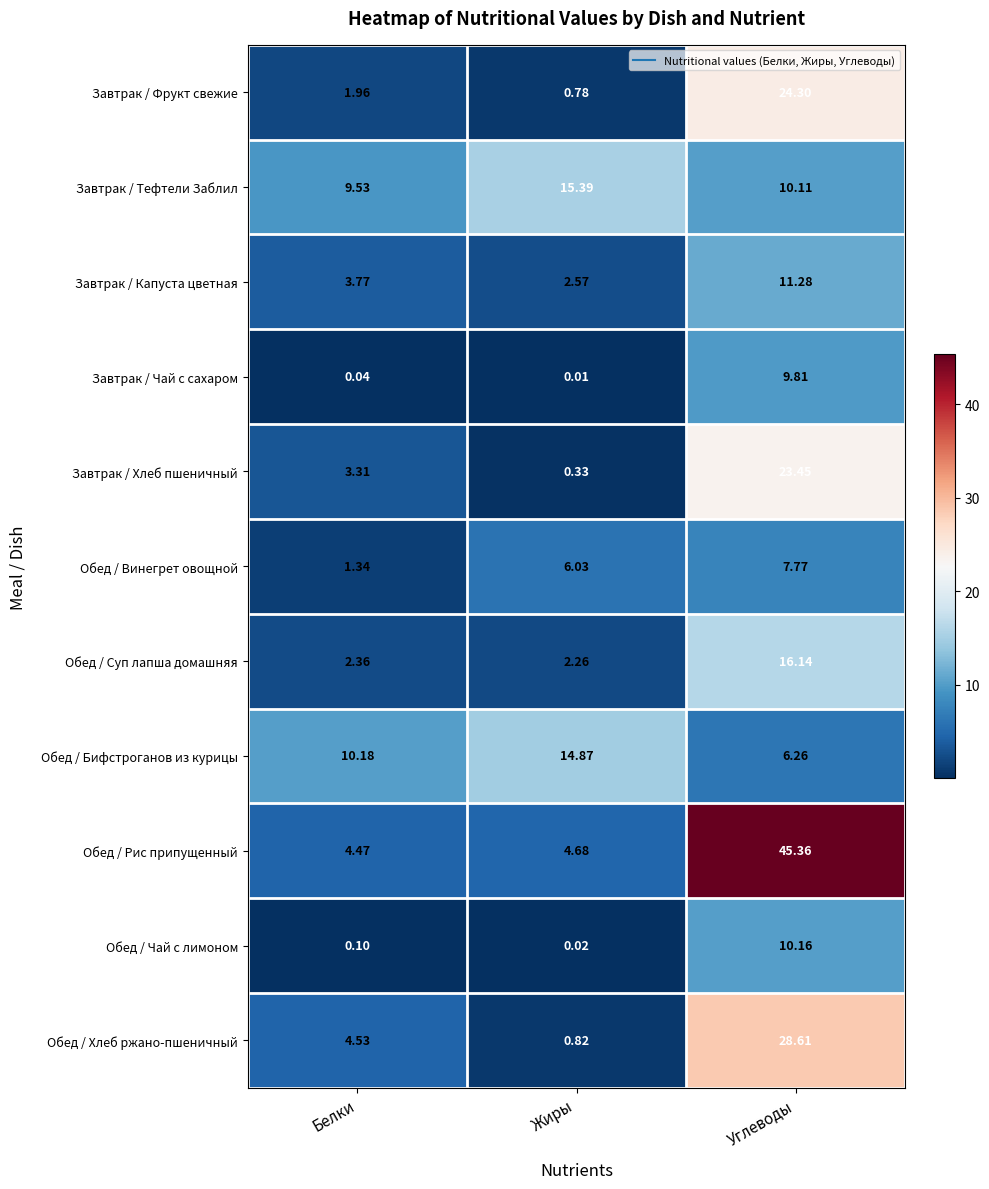

Where is Завтрак / Хлеб пшеничный nearest to the value 11?

Белки